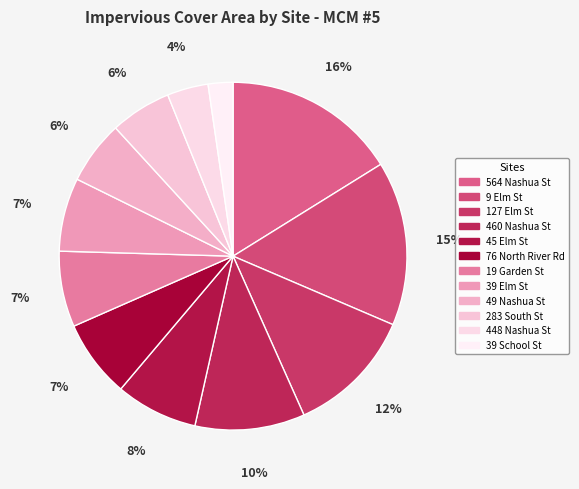

Rank the categories by value from highest to lowest.

564 Nashua St, 9 Elm St, 127 Elm St, 460 Nashua St, 45 Elm St, 76 North River Rd, 19 Garden St, 39 Elm St, 49 Nashua St, 283 South St, 448 Nashua St, 39 School St